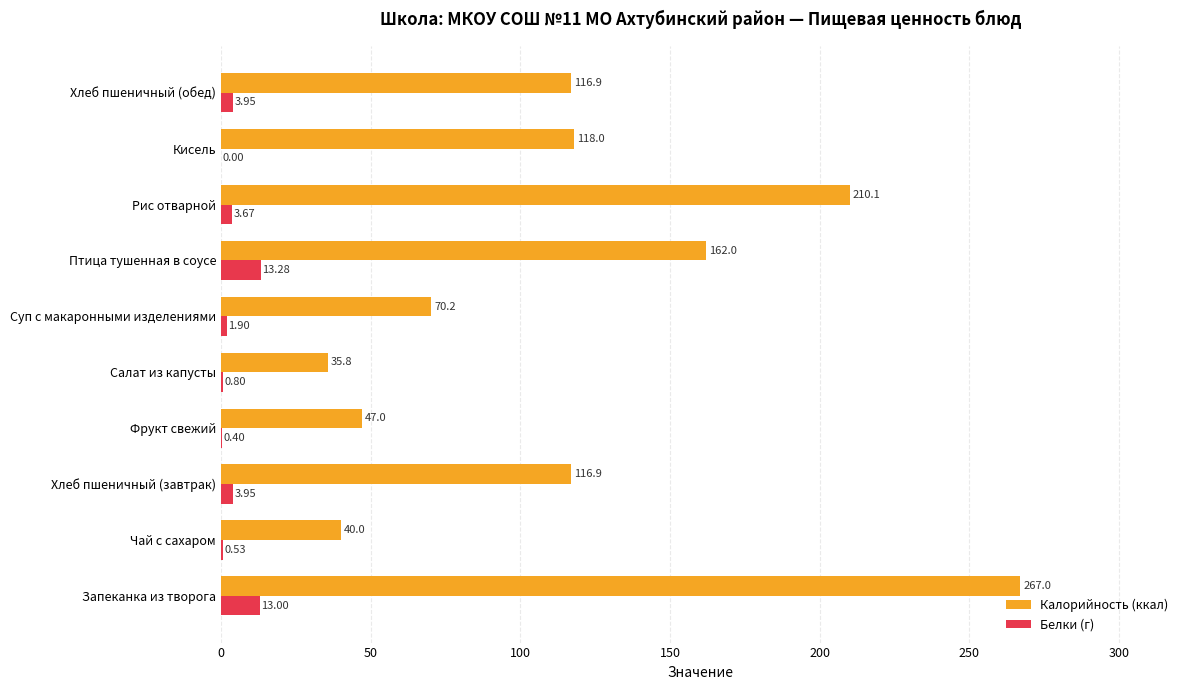

At which category does the chart reach its peak across all series?

Запеканка из творога